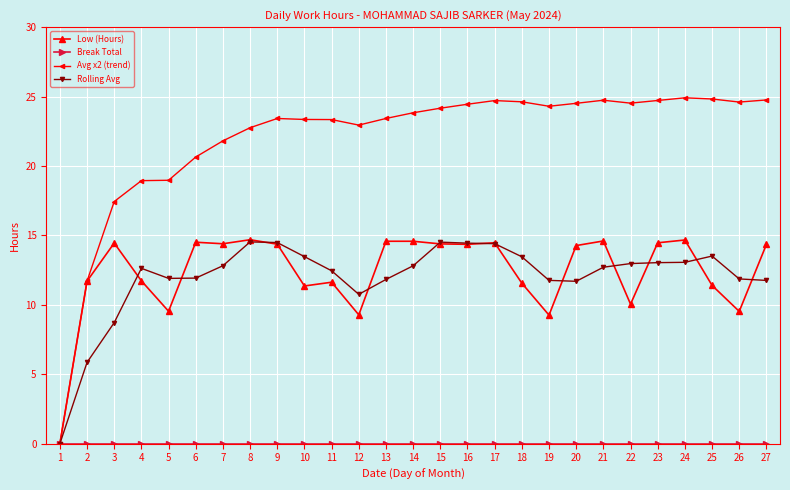

What is the value of the Low (Hours) point at the 13th from the left?

14.6